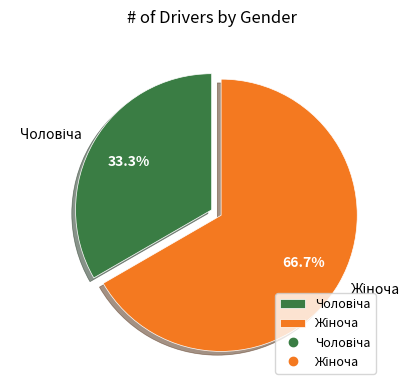

Is there any slice that represents more than half of the pie?

Yes